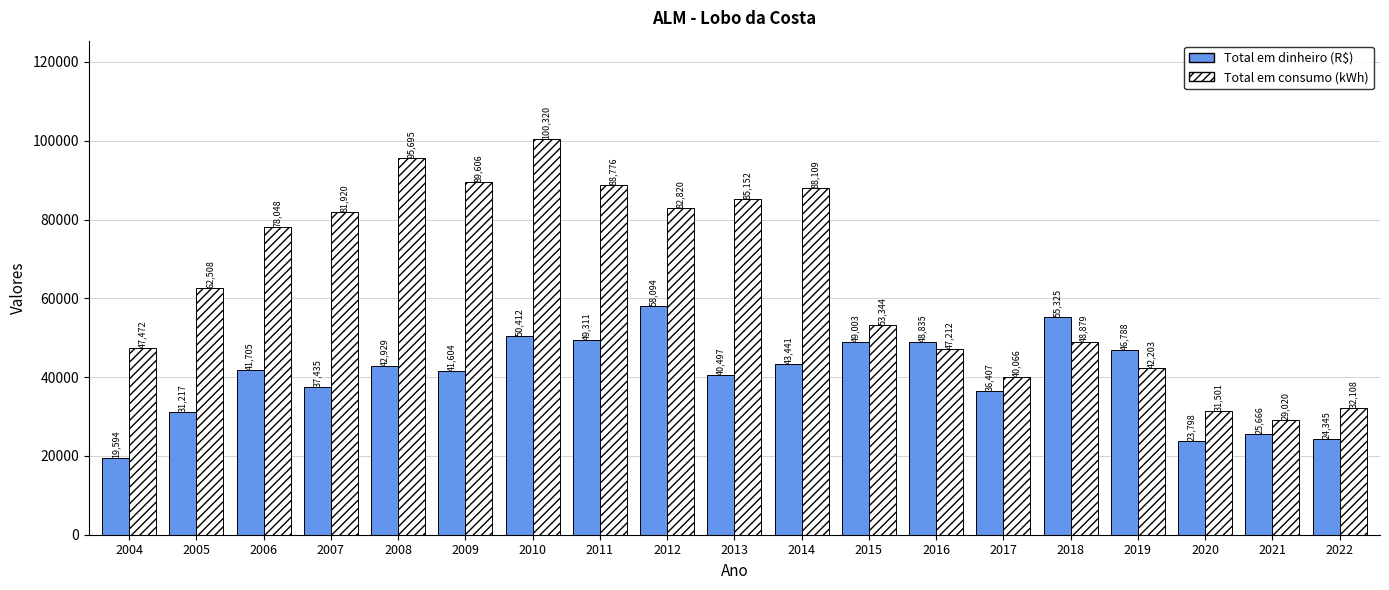

What are all the series names shown in the legend?

Total em dinheiro (R$), Total em consumo (kWh)